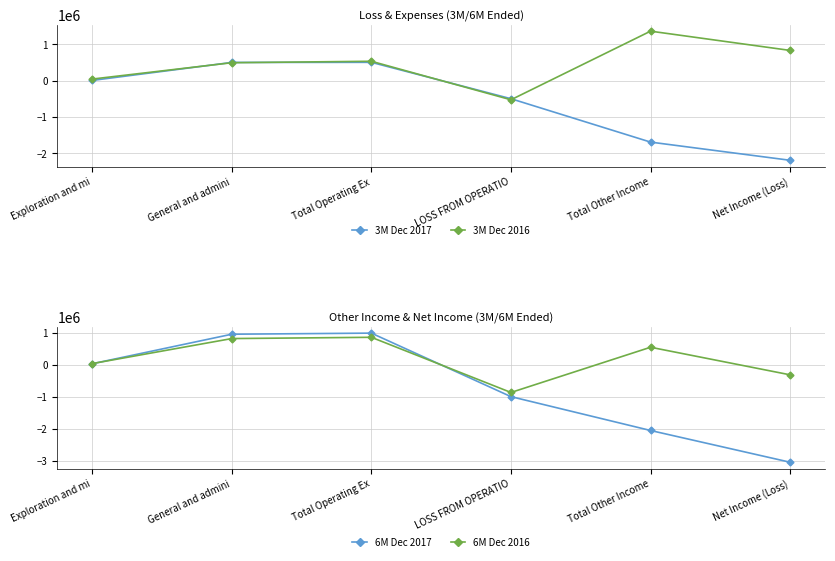

At which category does 6M Dec 2016 reach its first local valley?

LOSS FROM OPERATIO